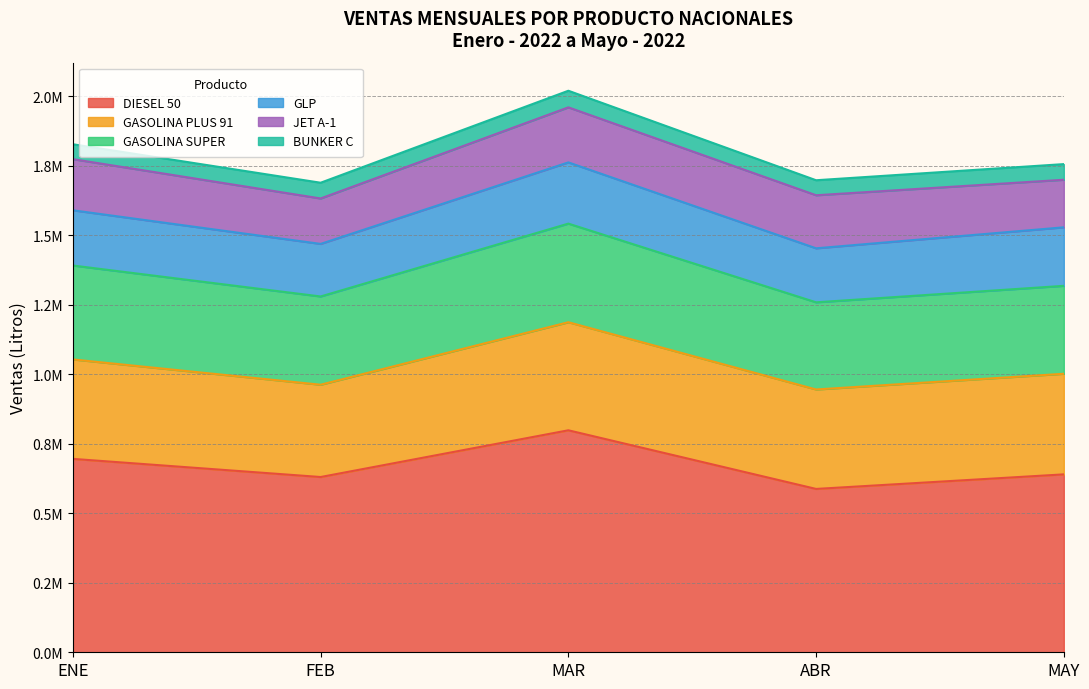

Which has a higher value, ENE or MAY?

ENE